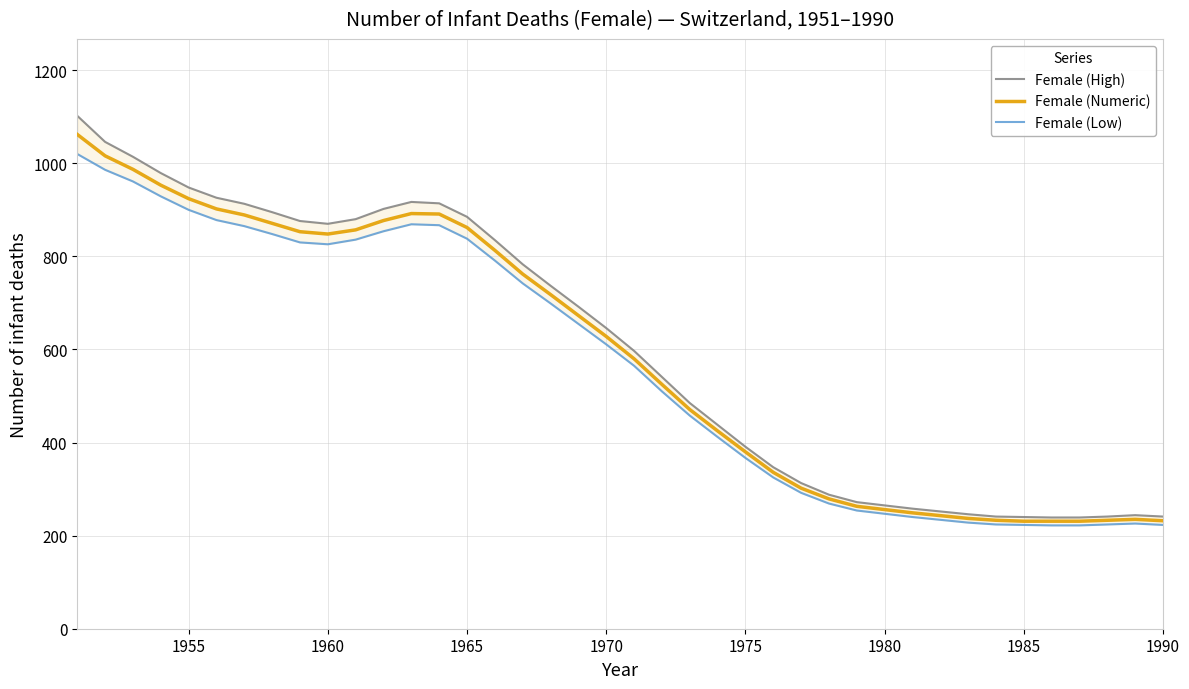

Is it true that Female (High) equals 1403 at 15?

False